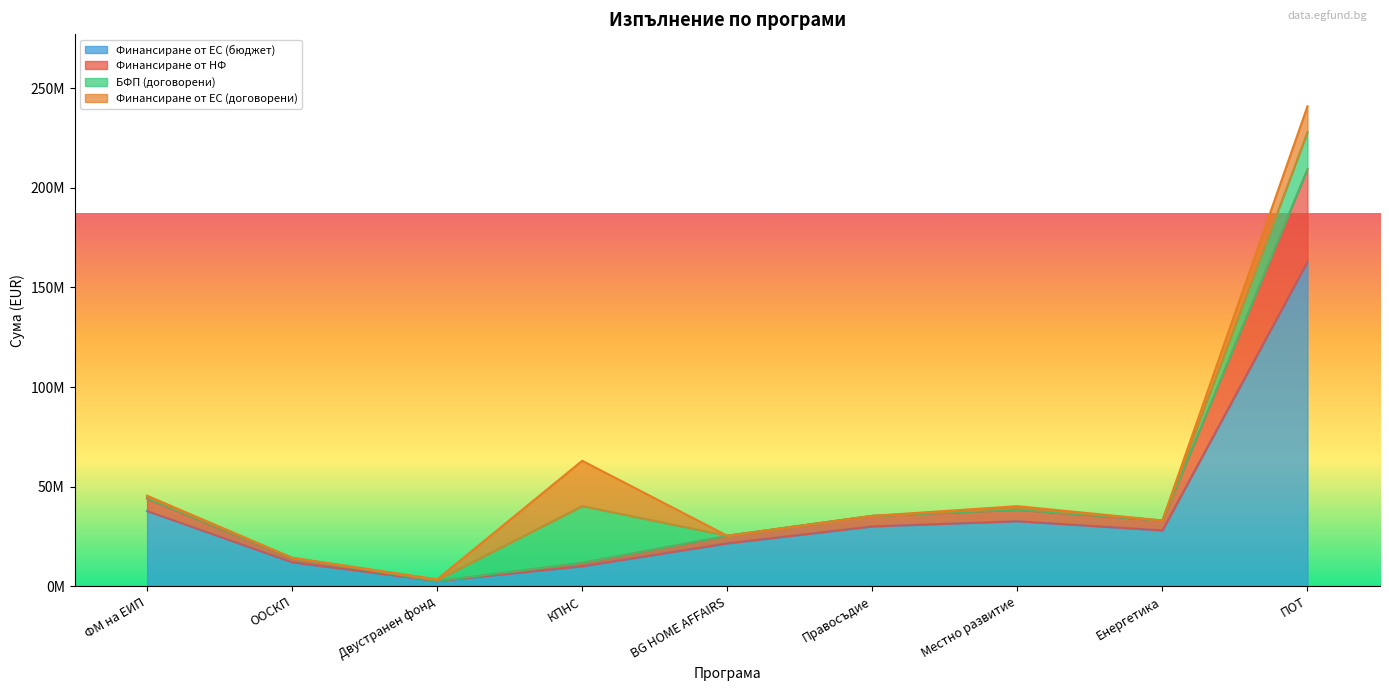

How many values in the Финансиране от ЕС (бюджет) series are below 28000000?

4